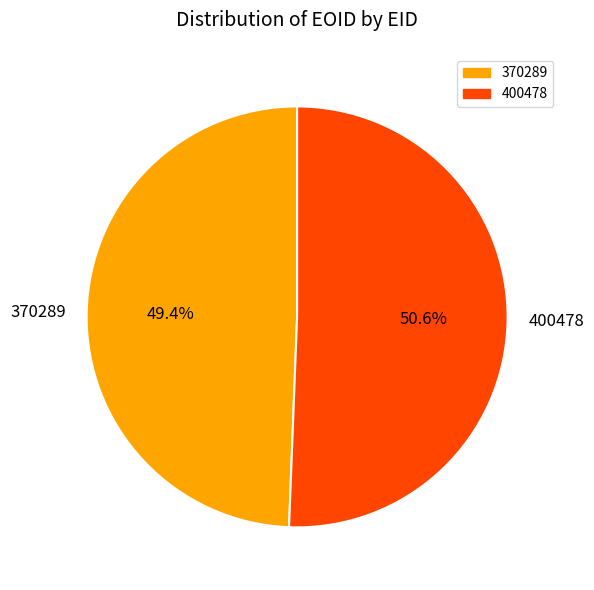

Rank the categories by value from lowest to highest.

370289, 400478